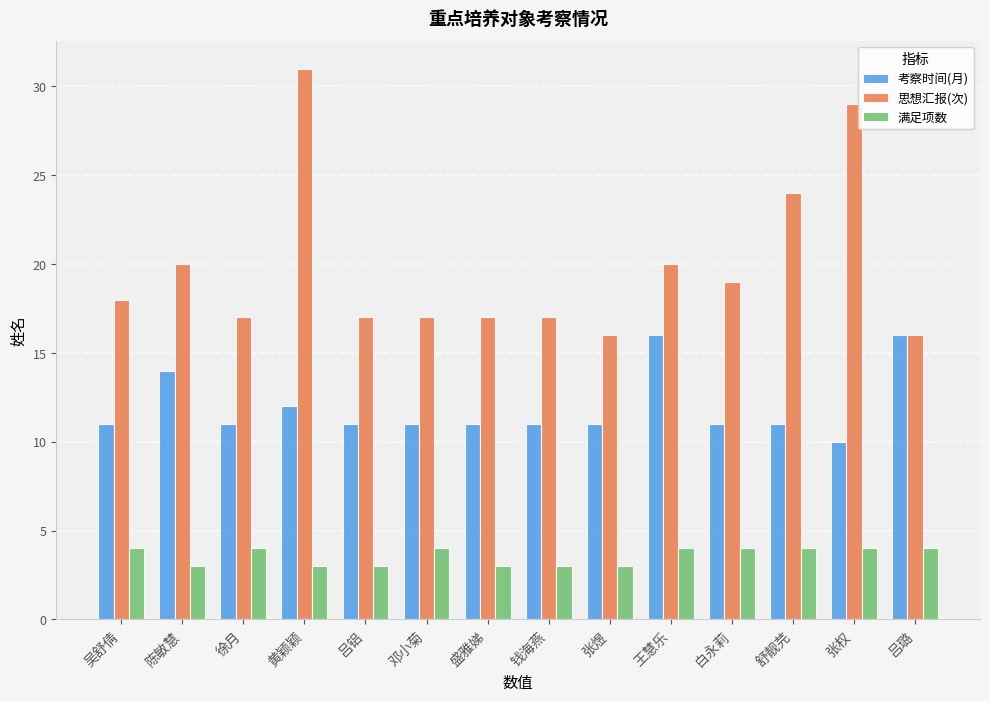

Reading left to right, extract all data points from this chart.

考察时间(月): 11	14	11	12	11	11	11	11	11	16	11	11	10	16
思想汇报(次): 18	20	17	31	17	17	17	17	16	20	19	24	29	16
满足项数: 4	3	4	3	3	4	3	3	3	4	4	4	4	4